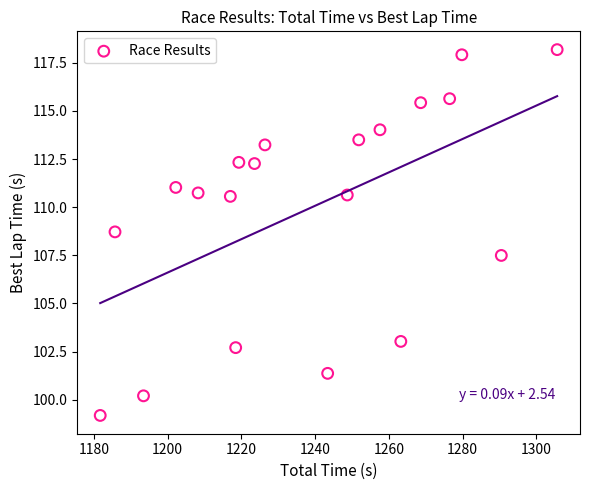

What Y value in the scatter plot is closest to 108?

107.5